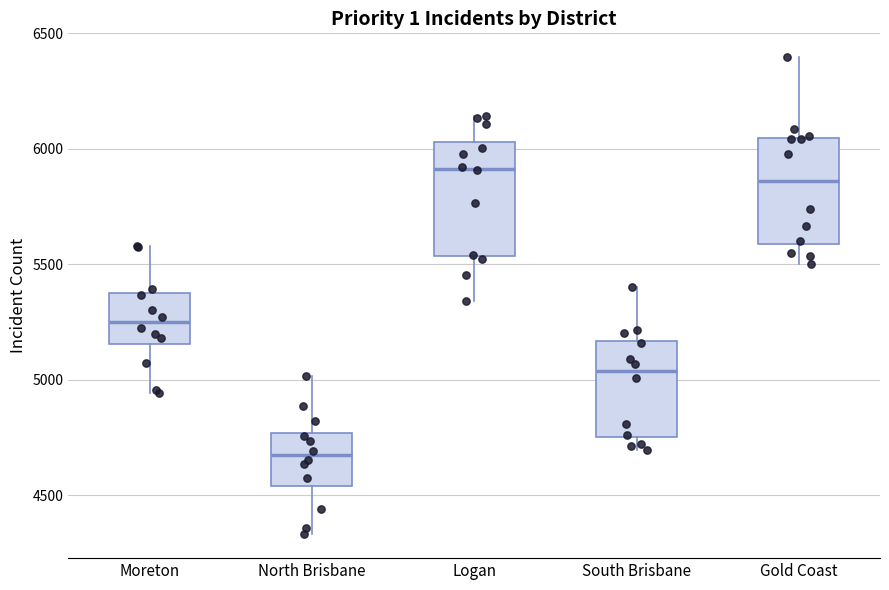

Where is the lower edge of the box for North Brisbane on the y-axis? The values are not printed on the chart, so give them approximately, as read against the axis.

4550